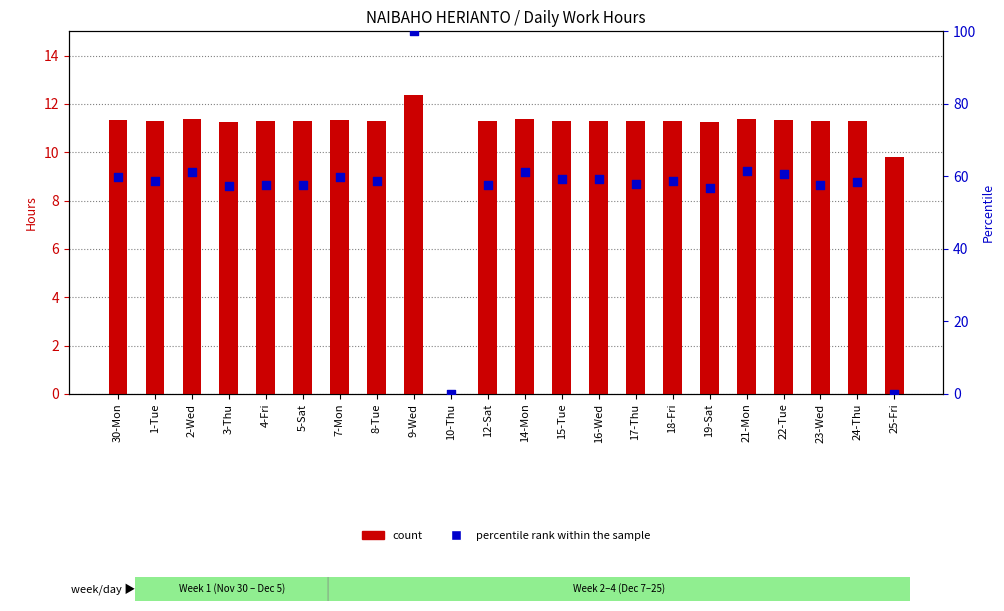

What are all the series names shown in the legend?

count, percentile rank within the sample